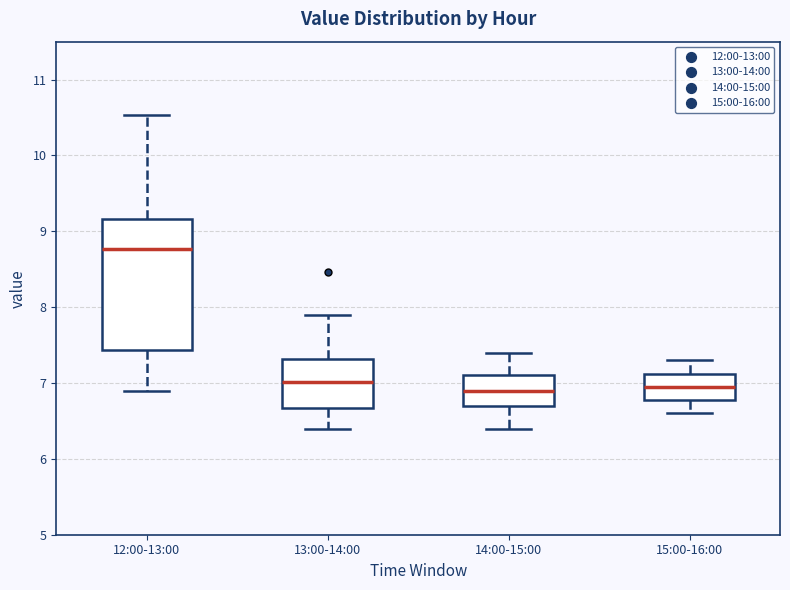

Comparing the boxes themselves (not the whiskers), which one is the tallest?

12:00-13:00